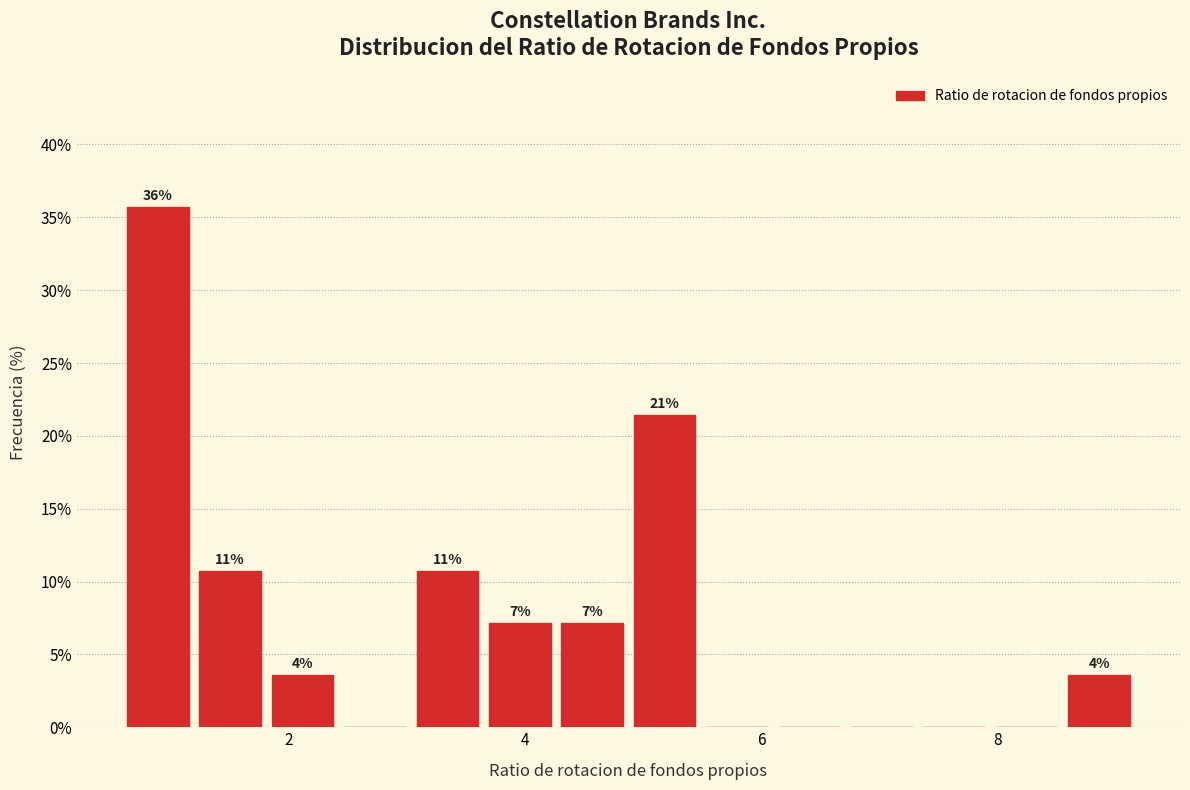

Read against the x-axis, roughly where is the centre of the tallest bar?

0.8